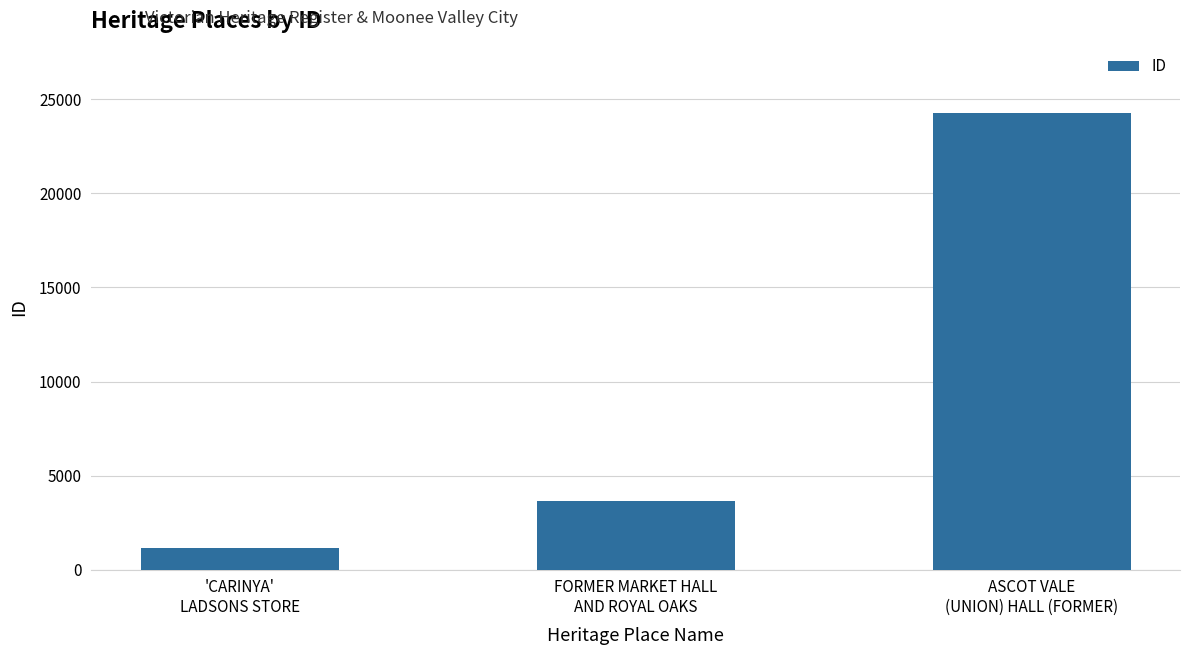

What is the approximate value at FORMER MARKET HALL
AND ROYAL OAKS?

3664